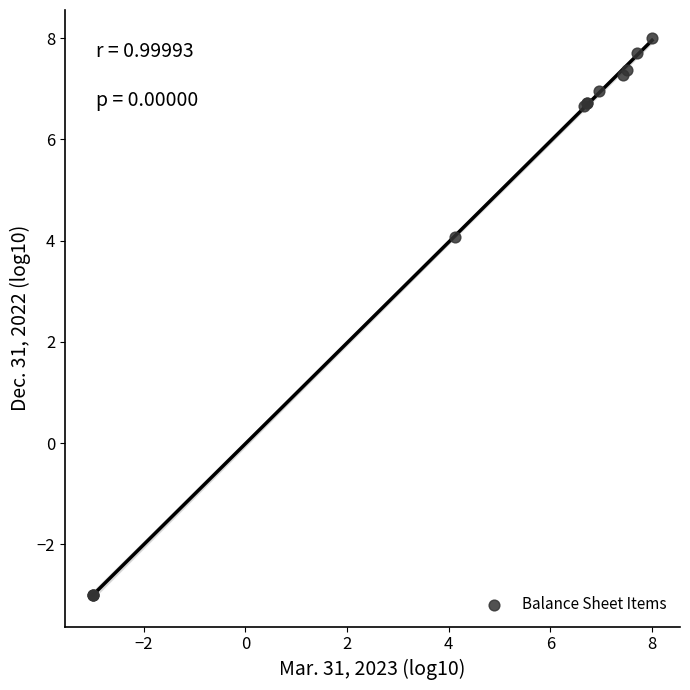

What Y value in the scatter plot is closest to 2?

4.1